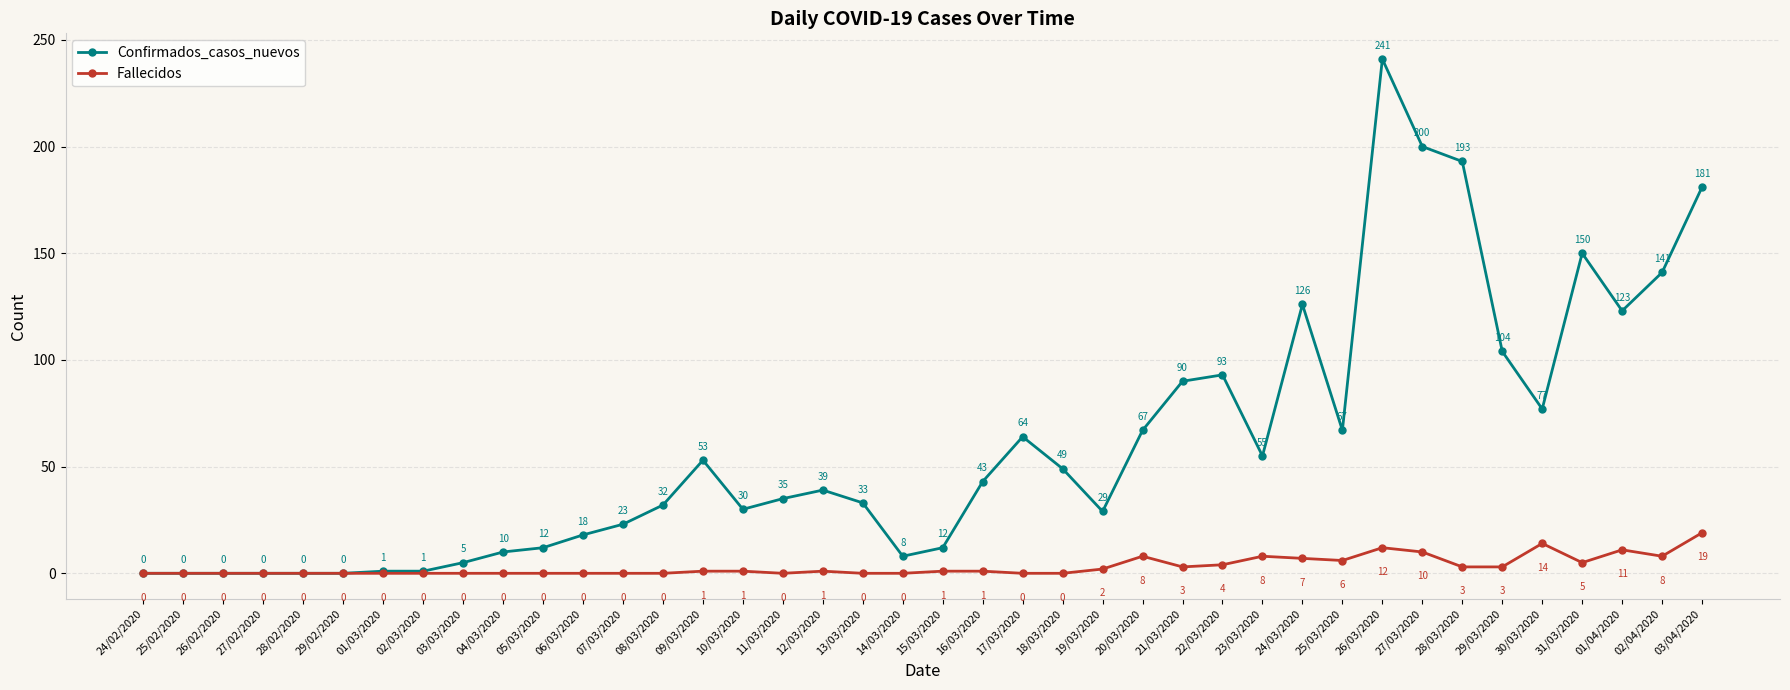

The value of Fallecidos at 13/03/2020 is 0. True or false?

True